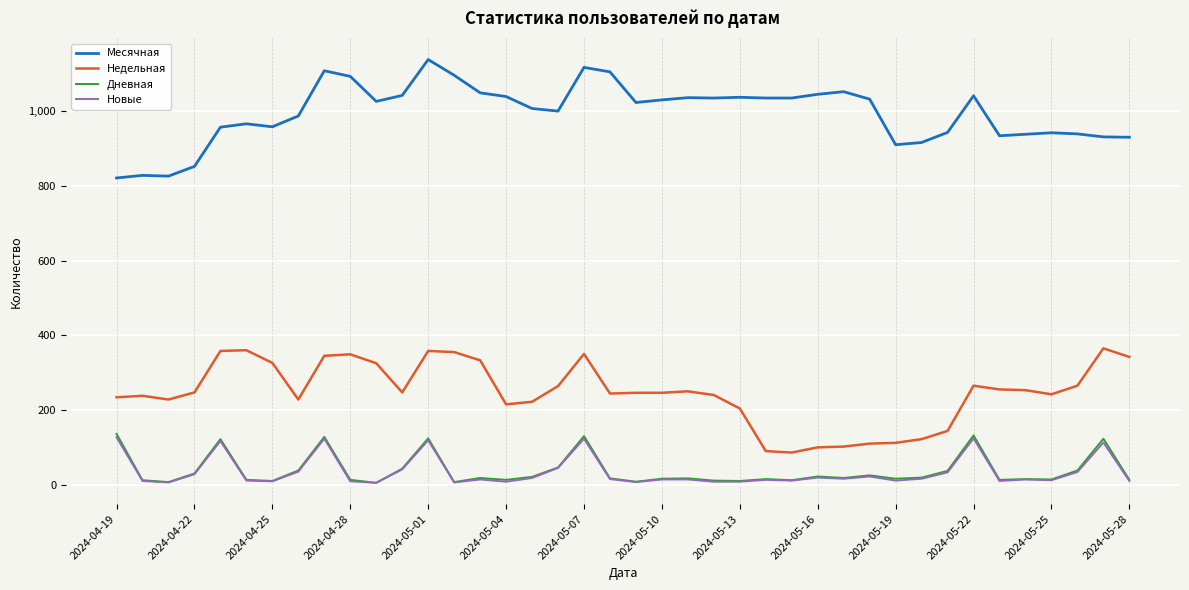

True or false: Месячная and Новые cross at least once.

False